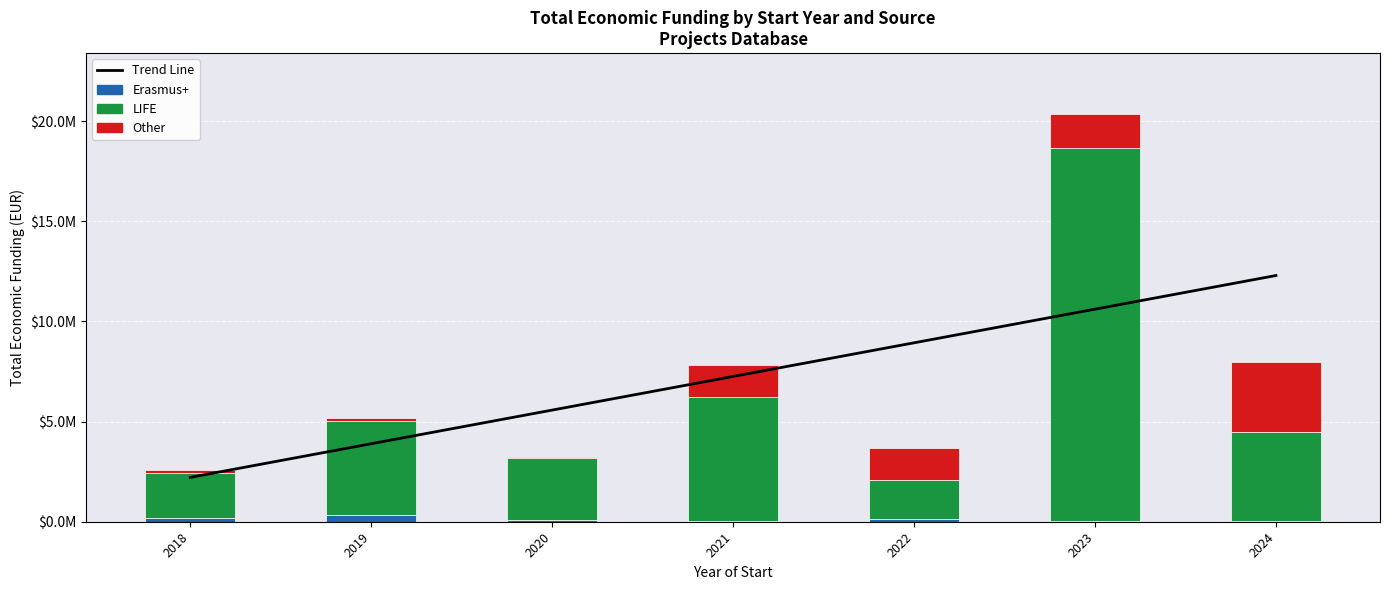

Which category has the highest value across all series?

2023